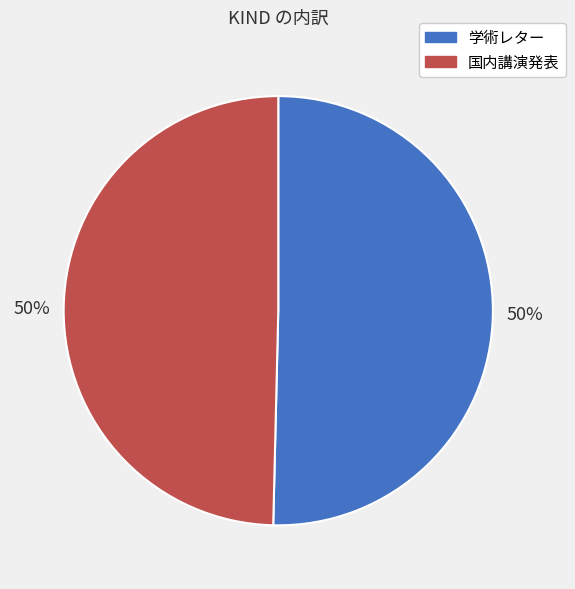

To the nearest percent, what is the combined percentage of 学術レター and 国内講演発表?

100%